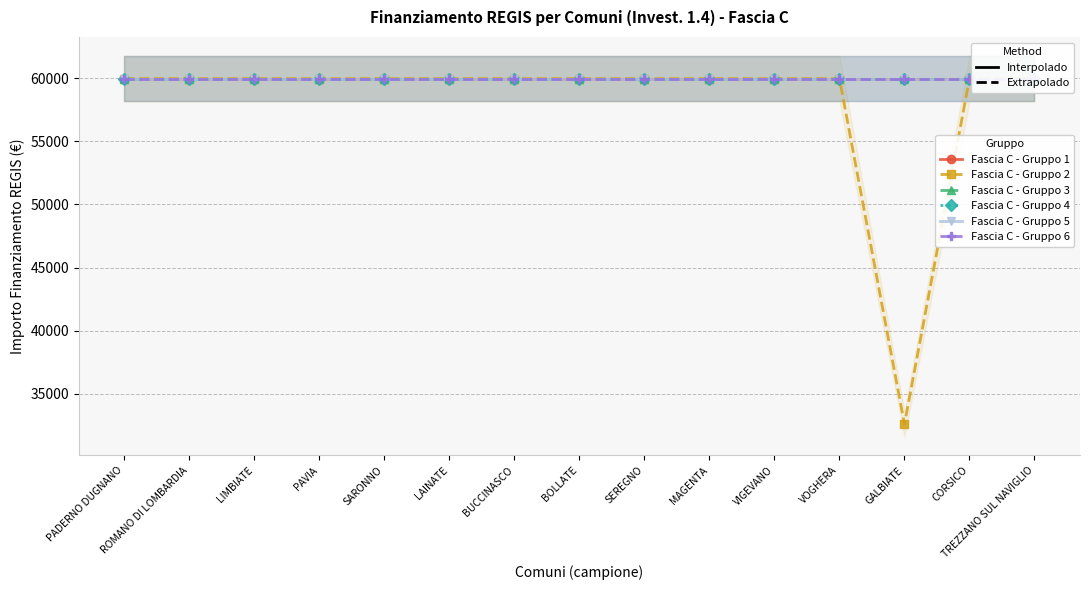

Between BUCCINASCO and MAGENTA, which is larger?

BUCCINASCO